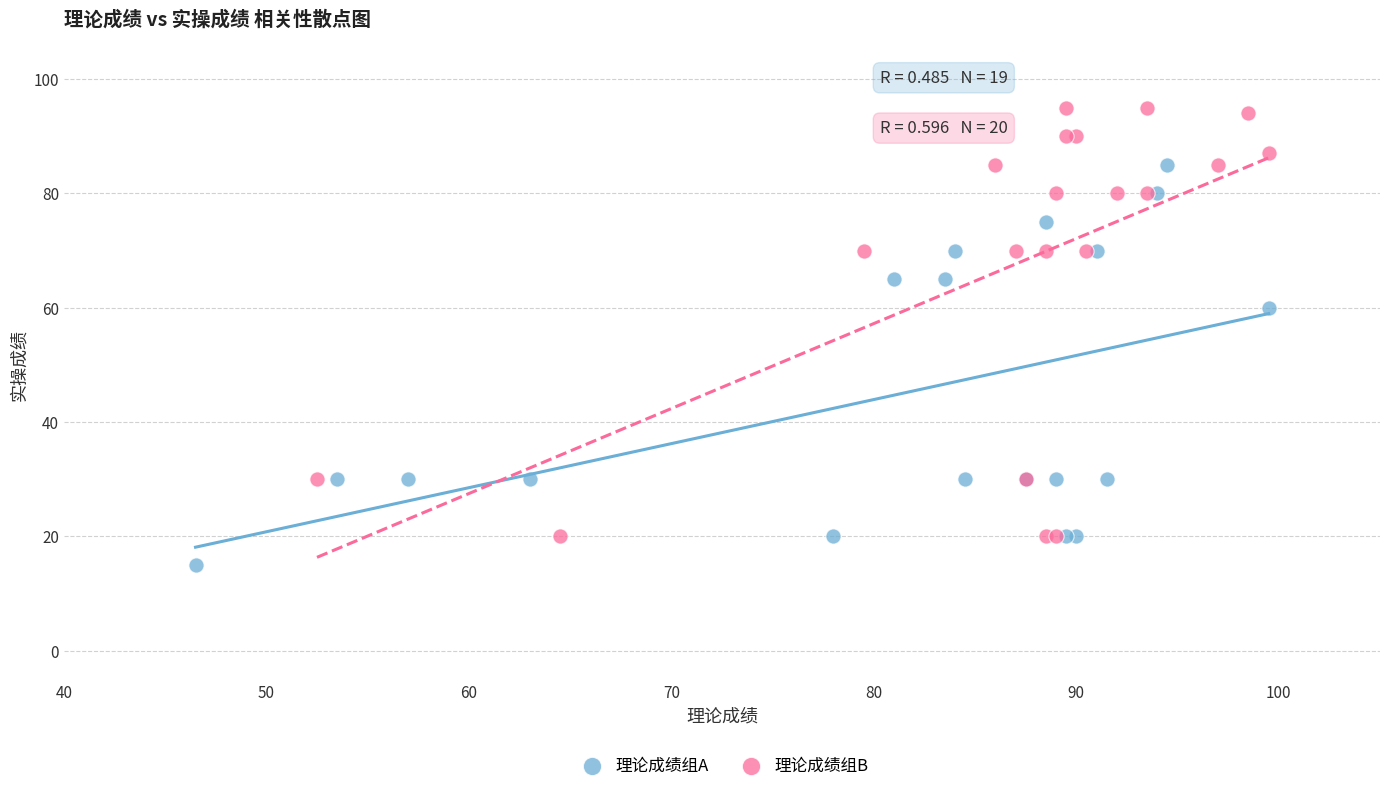

Which series has the widest spread of Y values?

理论成绩组B